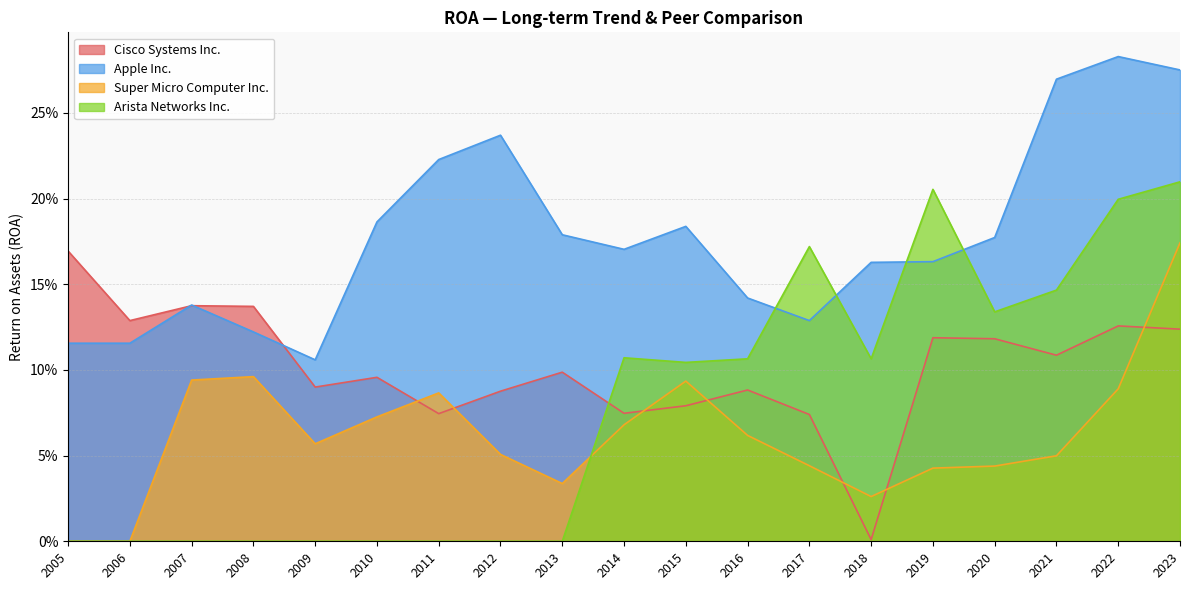

What are all the series names shown in the legend?

Cisco Systems Inc., Apple Inc., Super Micro Computer Inc., Arista Networks Inc.